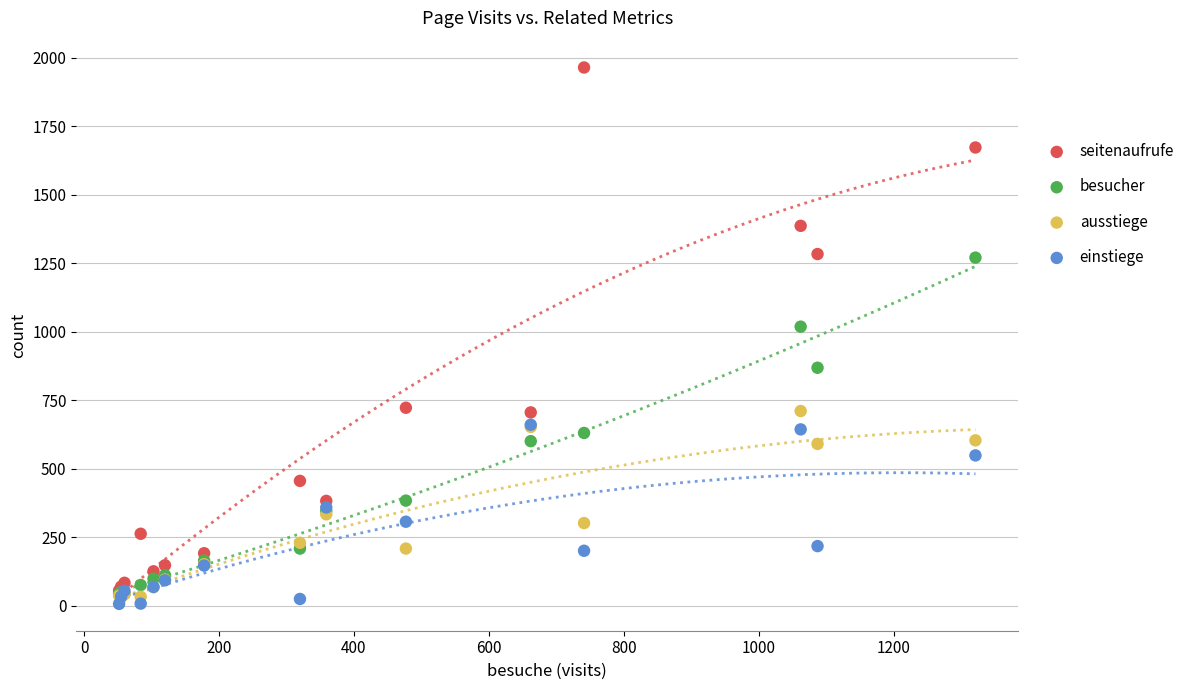

Across all series, what Y value is closest to 986?

1019